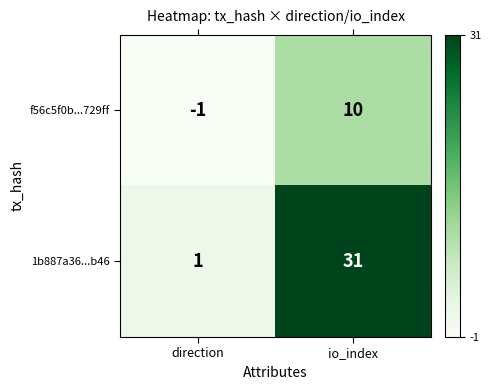

Reading left to right, extract all data points from this chart.

f56c5f0b...729ff: direction=-1	io_index=10
1b887a36...b46: direction=1	io_index=31